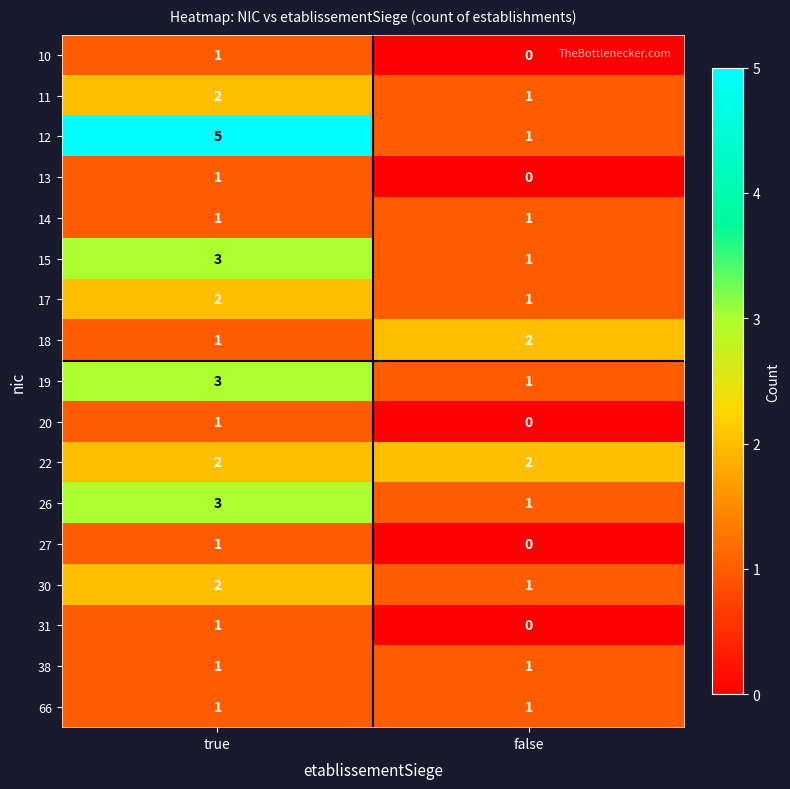

True or false: 18 has a value of 3 at false.

False